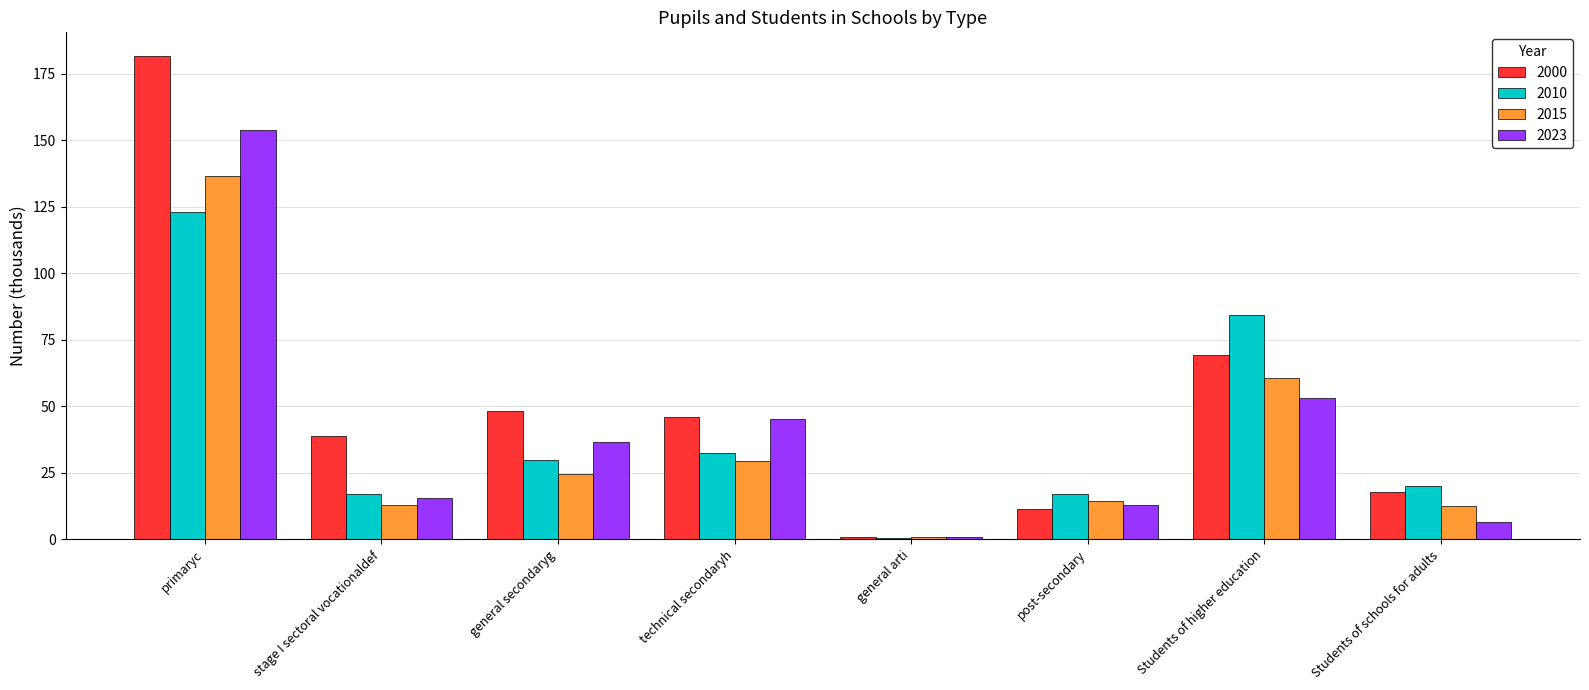

Are the bars horizontal?

No